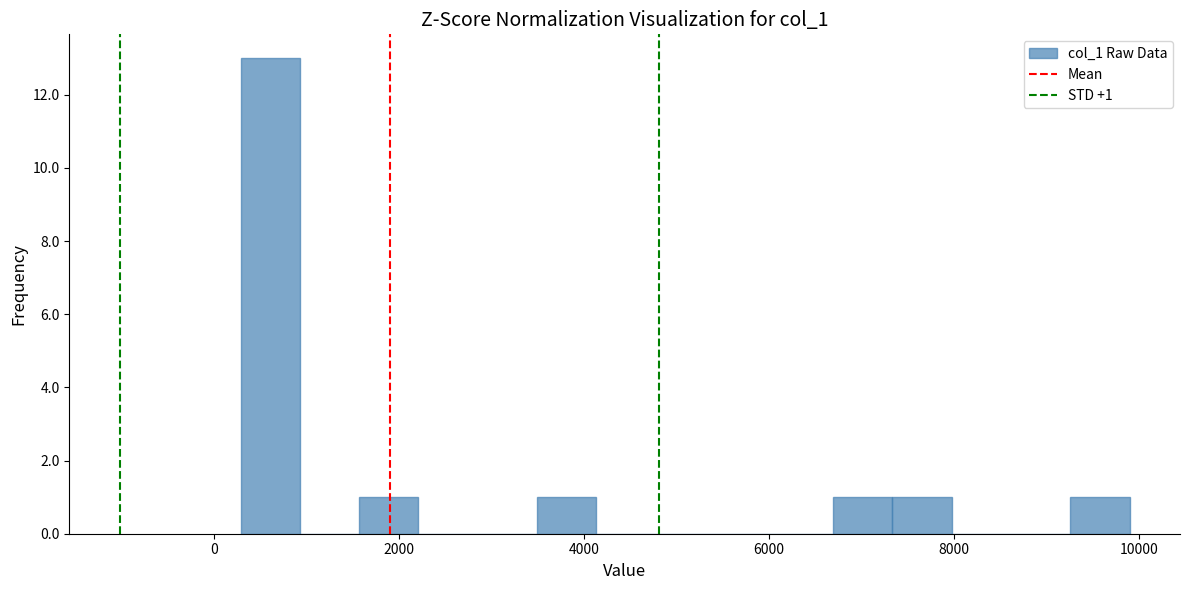

Read against the x-axis, roughly where is the centre of the tallest bar?

600